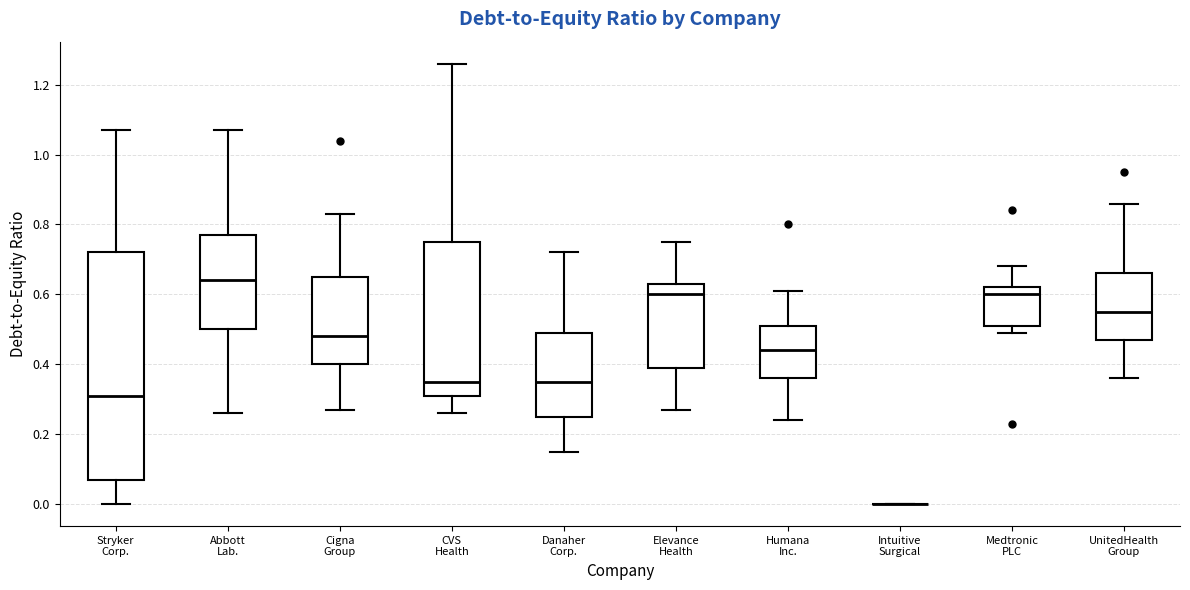

Reading left to right, read every box against the y-axis: the position of its median line, the range the box covers, and the ends of its whiskers. The values are not printed on the chart, so give them approximately, as read against the axis.

Stryker Corp.: median 0.32, box 0.08 to 0.72, whiskers 0.00 to 1.08
Abbott Lab.: median 0.64, box 0.50 to 0.78, whiskers 0.26 to 1.08
Cigna Group: median 0.48, box 0.40 to 0.66, whiskers 0.28 to 0.84
CVS Health: median 0.36, box 0.32 to 0.76, whiskers 0.26 to 1.26
Danaher Corp.: median 0.36, box 0.26 to 0.50, whiskers 0.16 to 0.72
Elevance Health: median 0.60, box 0.40 to 0.64, whiskers 0.28 to 0.76
Humana Inc.: median 0.44, box 0.36 to 0.52, whiskers 0.24 to 0.62
Intuitive Surgical: box collapsed to a line at 0.00, whiskers 0.00 to 0.00
Medtronic PLC: median 0.60, box 0.52 to 0.62, whiskers 0.50 to 0.68
UnitedHealth Group: median 0.56, box 0.48 to 0.66, whiskers 0.36 to 0.86